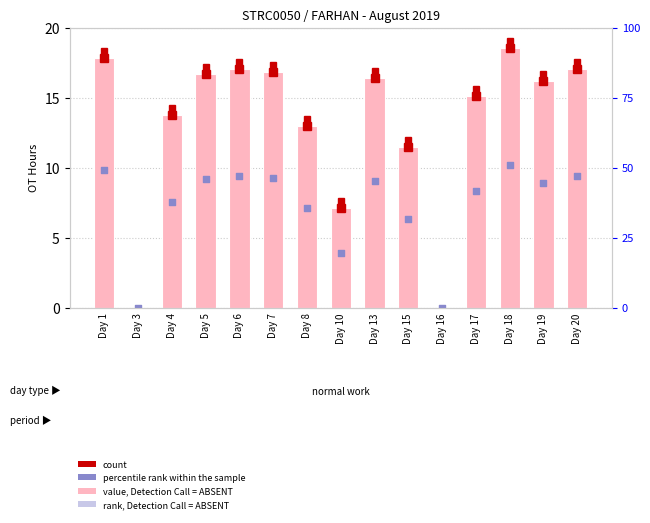

At how many categories does at least one series exceed 5?

13